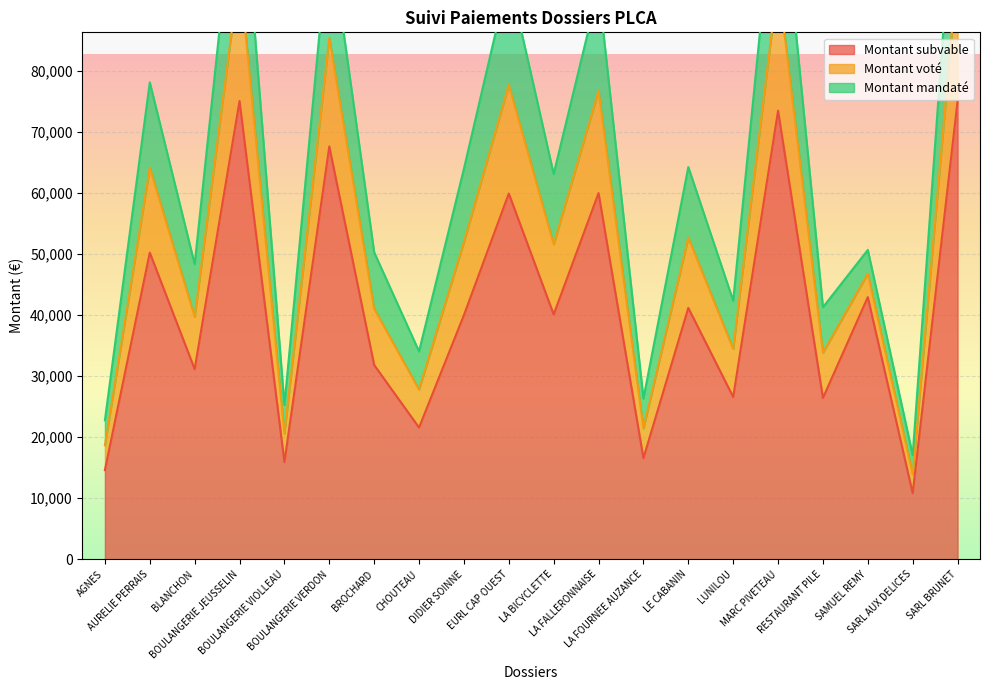

True or false: Montant voté and Montant subvable cross at least once.

False